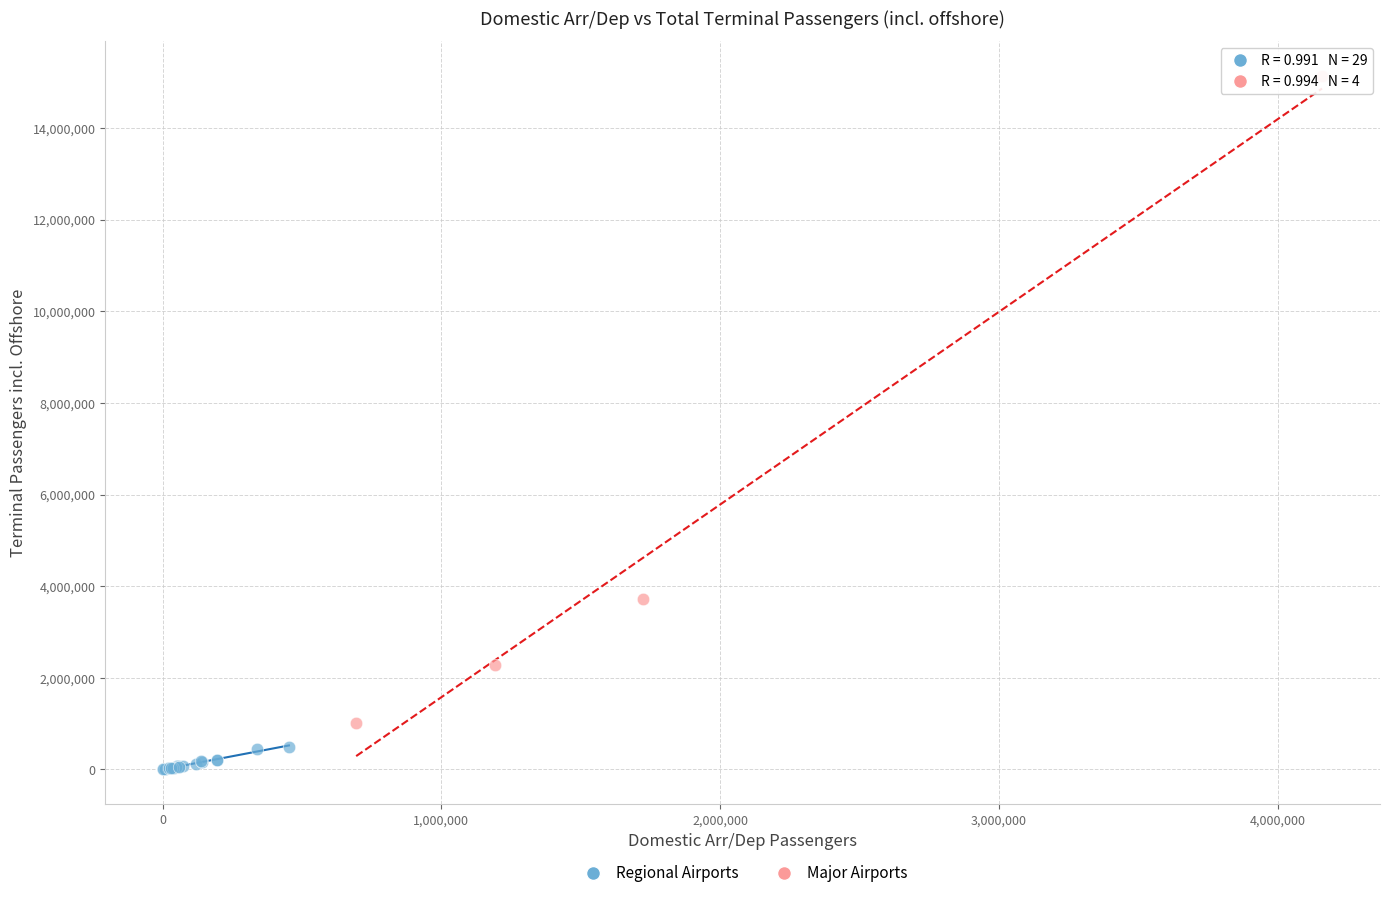

Which series contains the highest Y value?

Major Airports